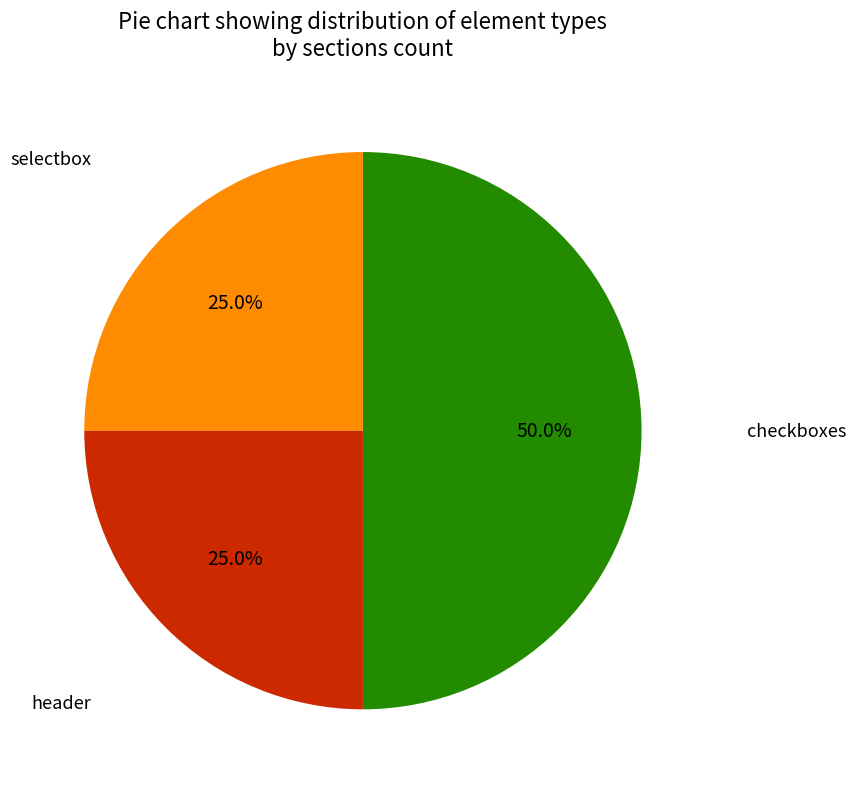

Count the number of slices in the pie.

3